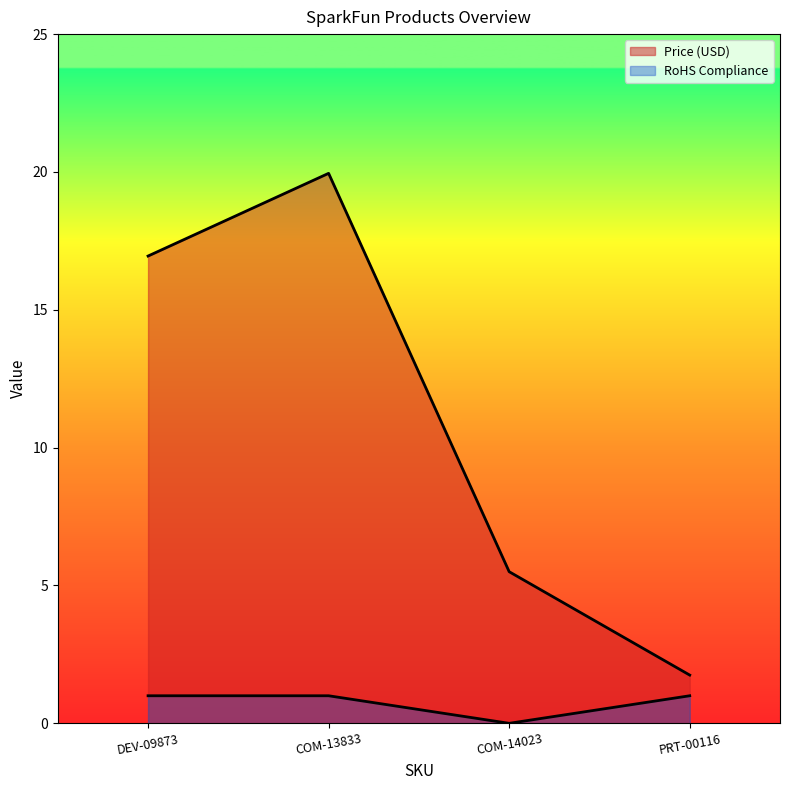

Where is RoHS Compliance nearest to the value 0?

COM-14023